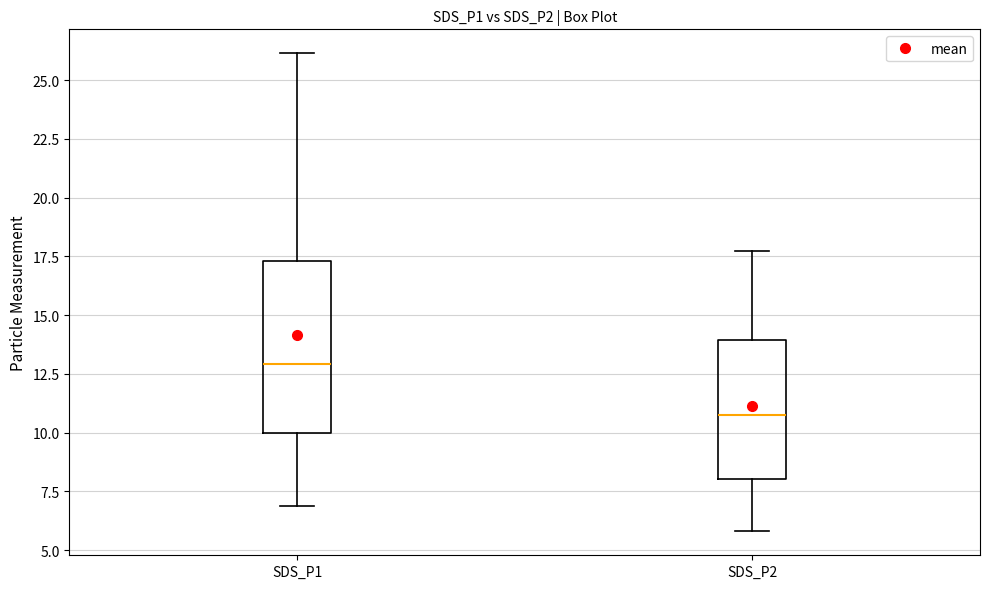

Reading left to right, read every box against the y-axis: the position of its median line, the range the box covers, and the ends of its whiskers. The values are not printed on the chart, so give them approximately, as read against the axis.

SDS_P1: median 13.0, box 10.0 to 17.5, whiskers 7.0 to 26.0
SDS_P2: median 11.0, box 8.0 to 14.0, whiskers 6.0 to 18.0